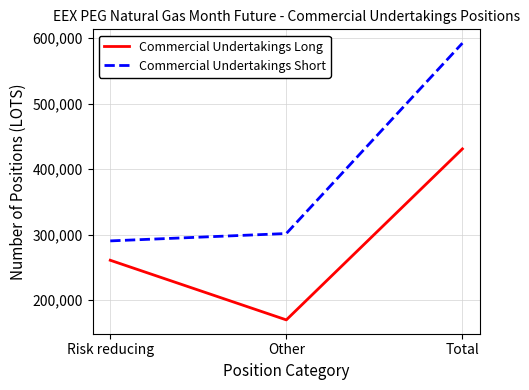

What value does the Commercial Undertakings Short series have at Other?

301841